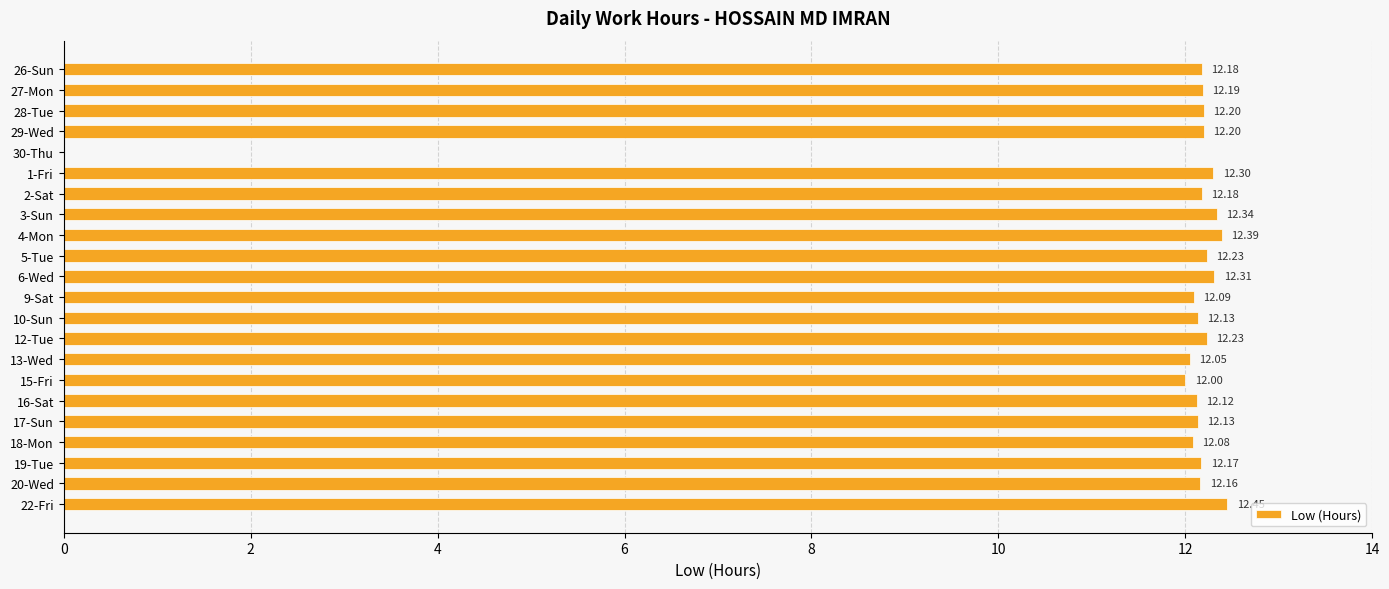

Count the number of categories in the chart.

22